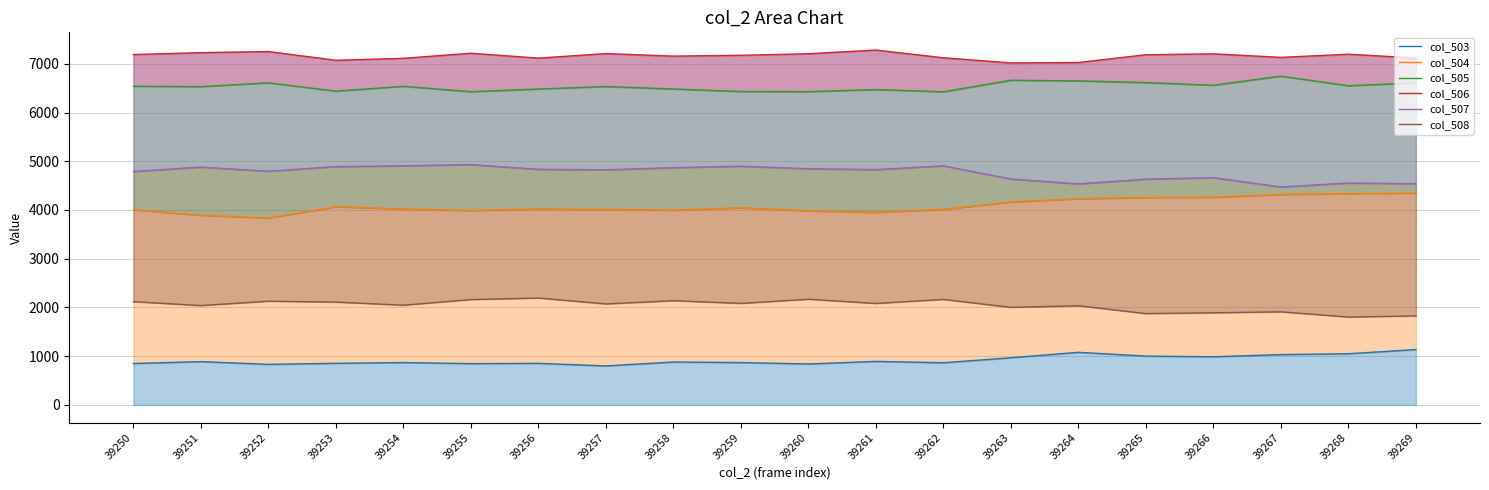

At which category does the chart reach its minimum across all series?

39257